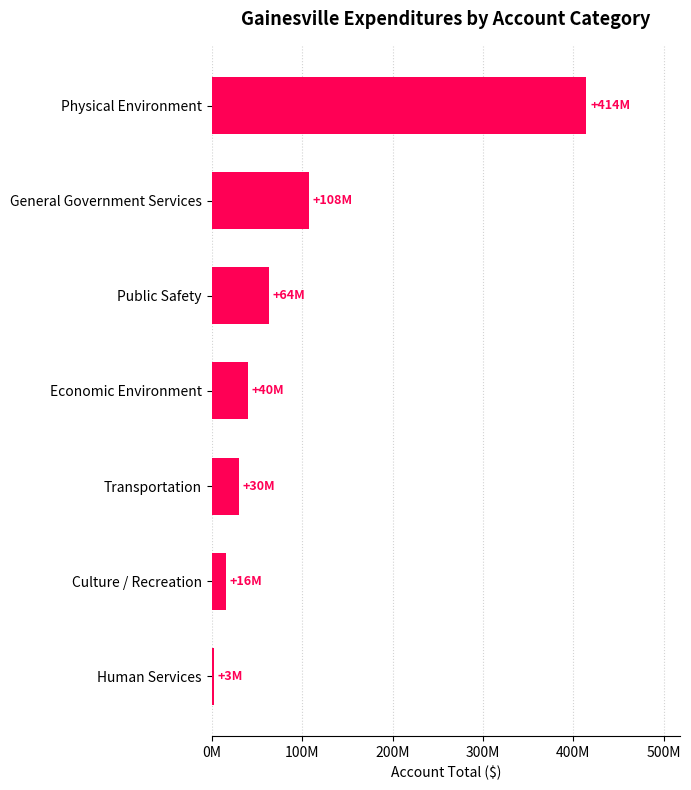

Which category has the highest value across all series?

Physical Environment